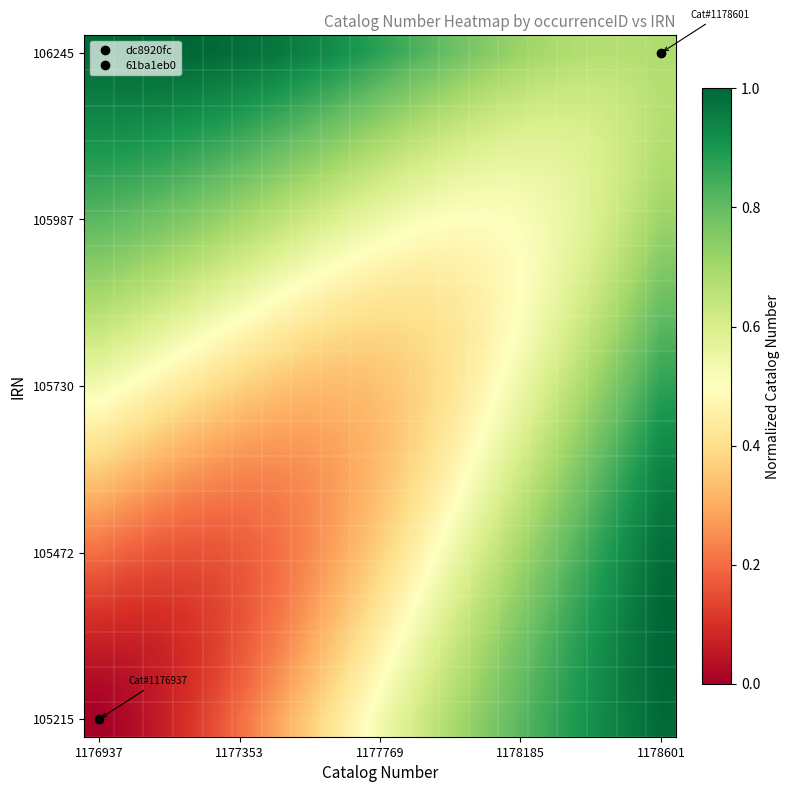

How many series are shown in this chart?

20